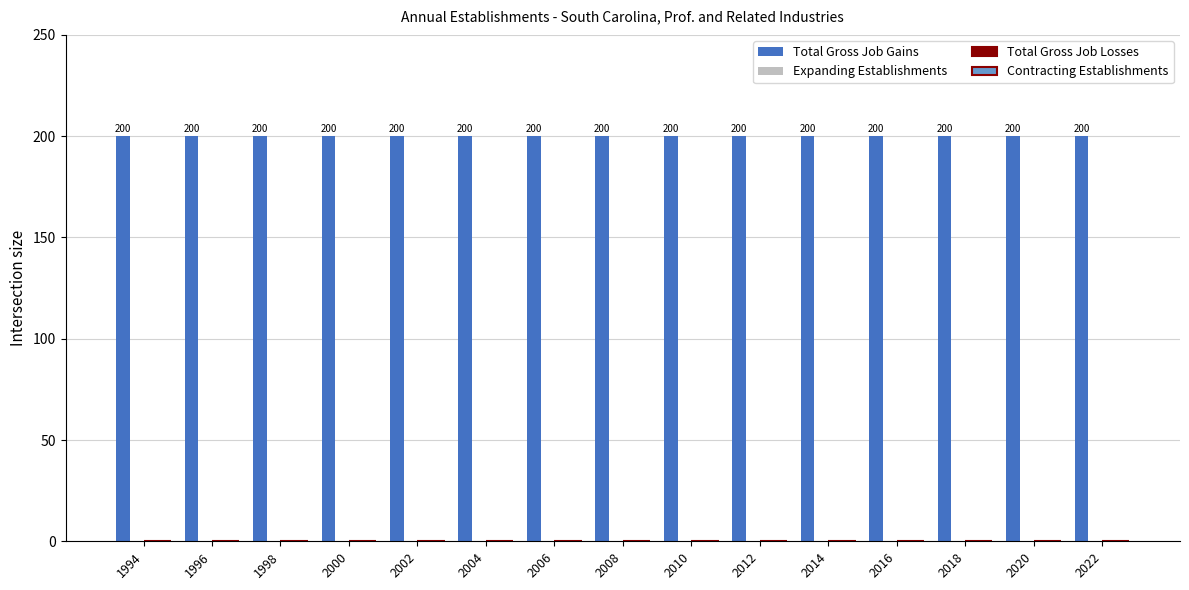

At 1998, list the series in order from largest to smallest.

Total Gross Job Gains, Expanding Establishments, Total Gross Job Losses, Contracting Establishments